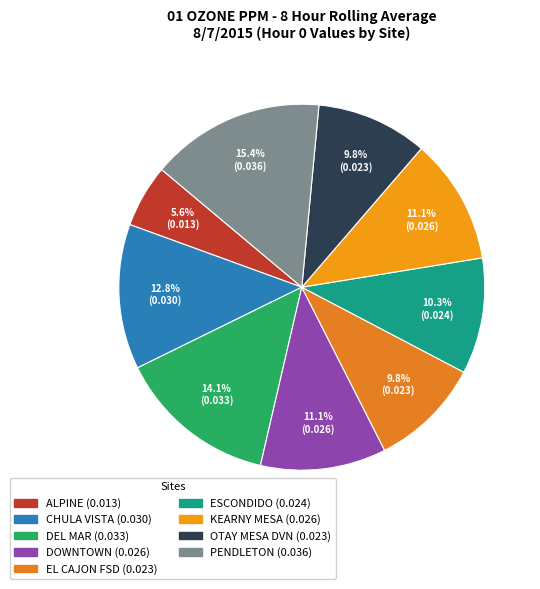

How many slices are in this pie chart?

9